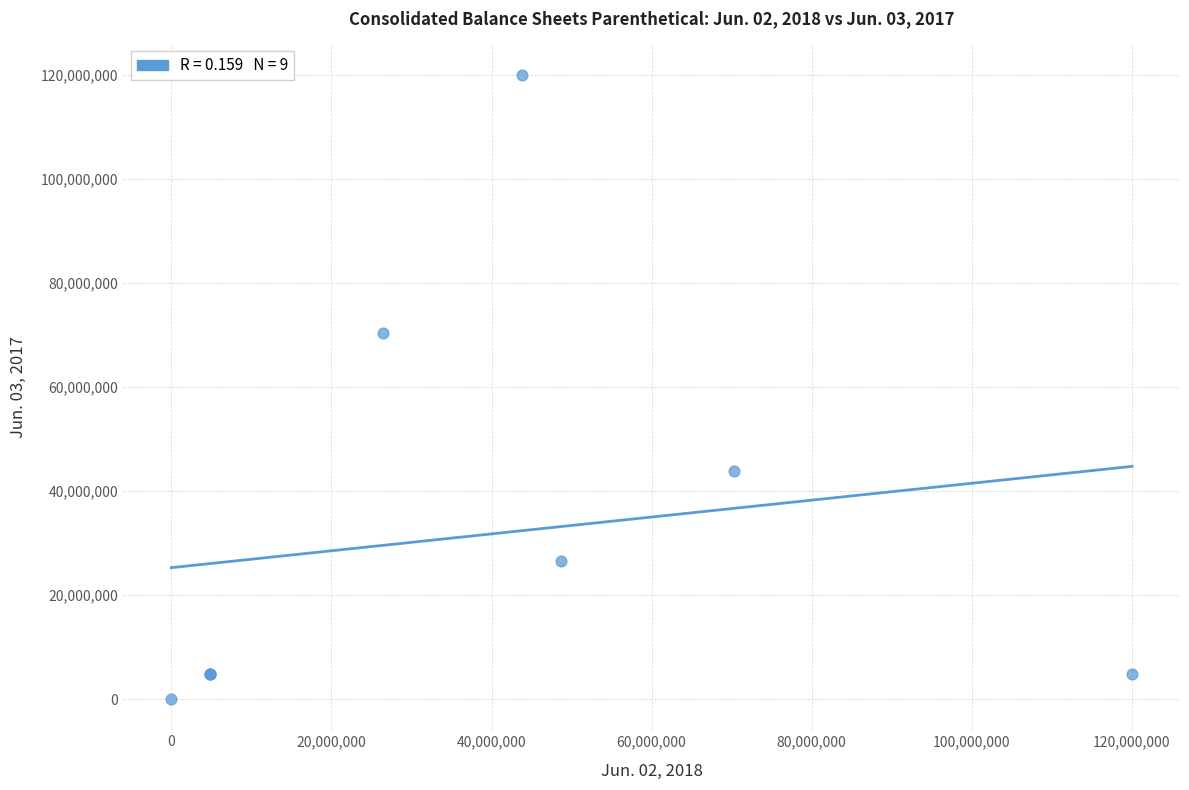

What Y value in the scatter plot is closest to 60000193?

70261000